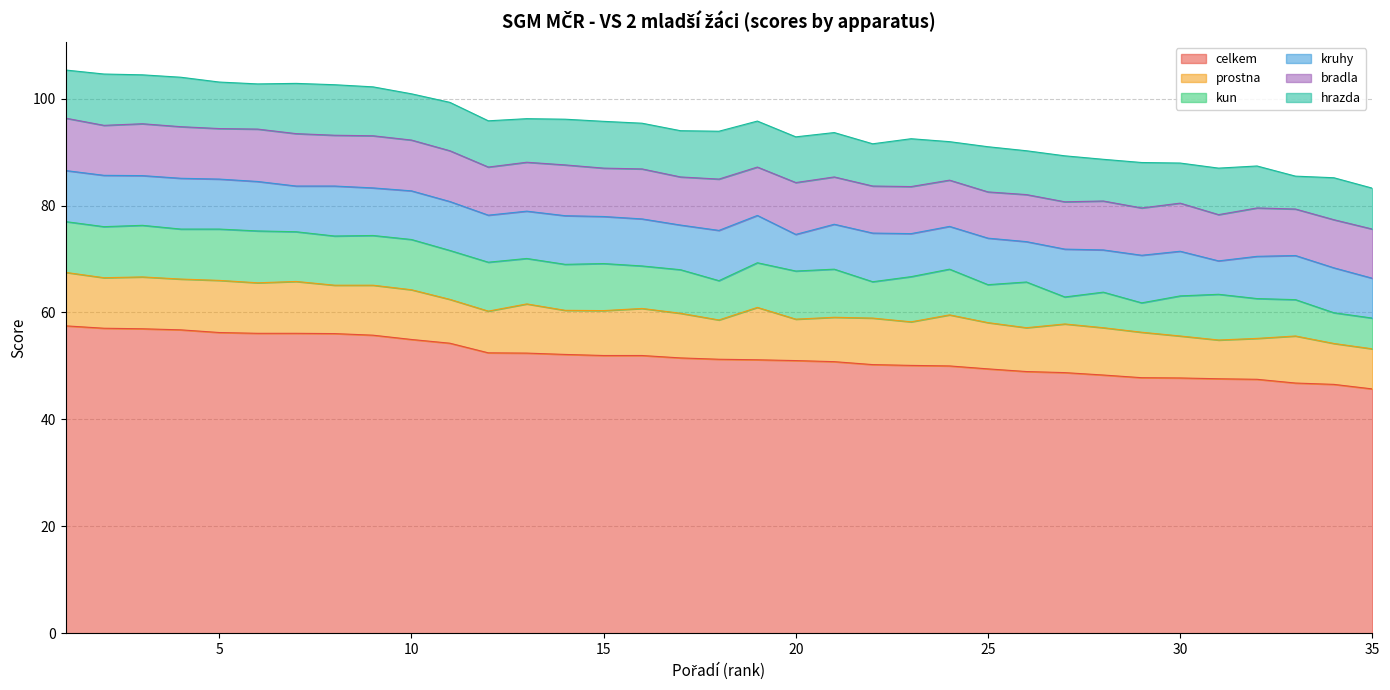

What is the greatest value displayed?

57.5